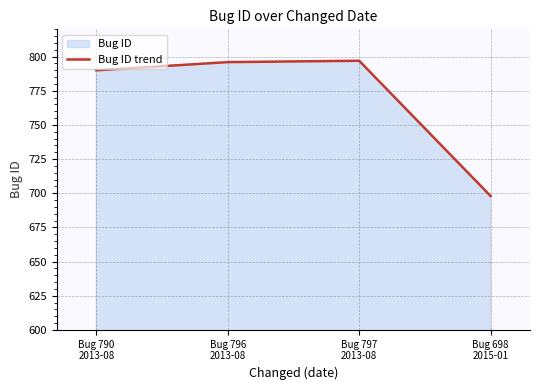

How many data points are above 796?

1